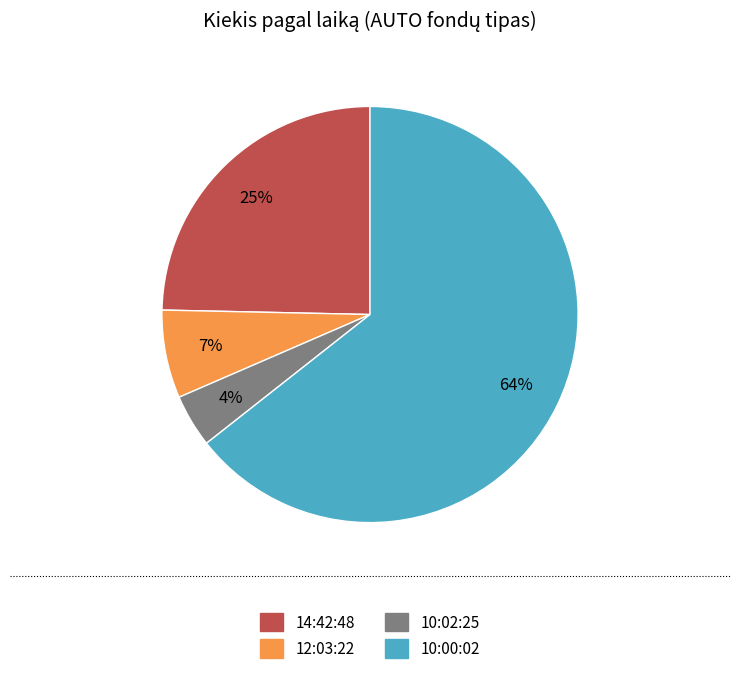

To the nearest percent, what percentage of the pie is 10:02:25?

4%